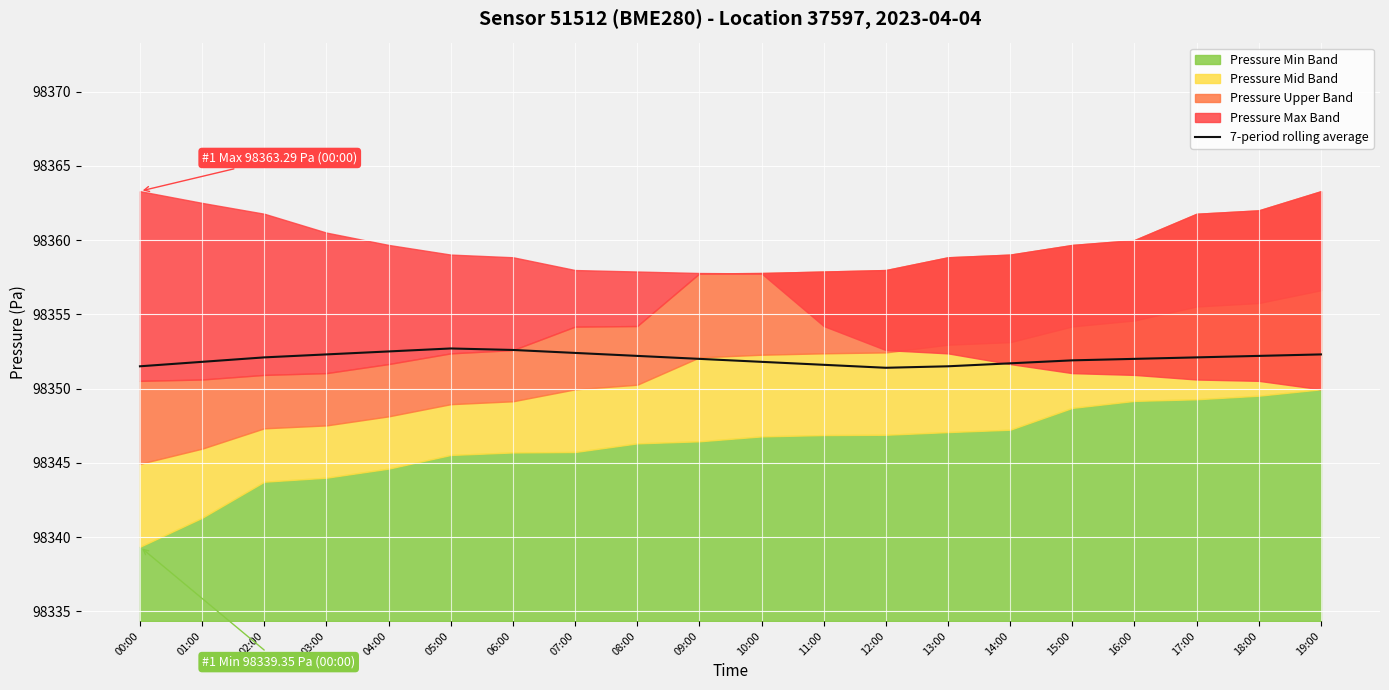

Reading left to right, extract all data points from this chart.

98351.5	98351.8	98352.1	98352.3	98352.5	98352.7	98352.6	98352.4	98352.2	98352.0	98351.8	98351.6	98351.4	98351.5	98351.7	98351.9	98352.0	98352.1	98352.2	98352.3